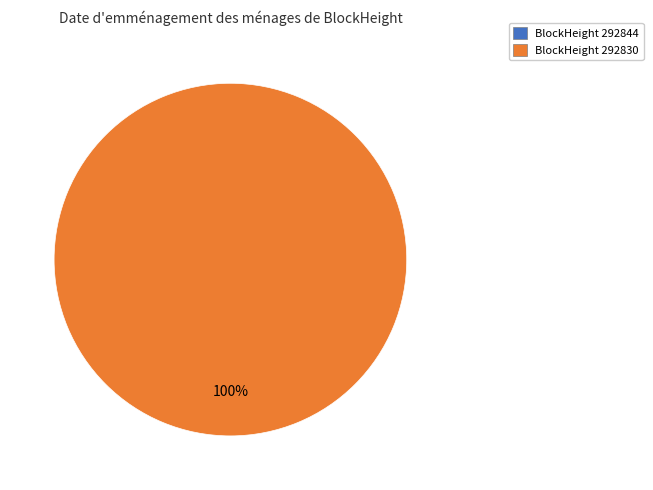

Between 292844 and 292830, which is larger?

292830